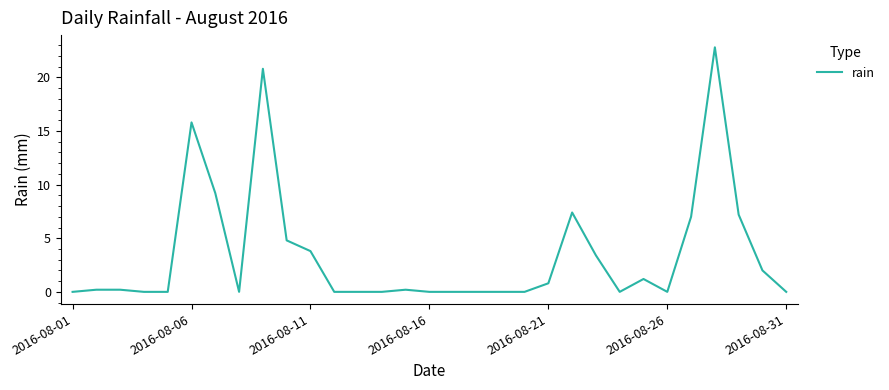

How many distinct data groups are displayed?

1